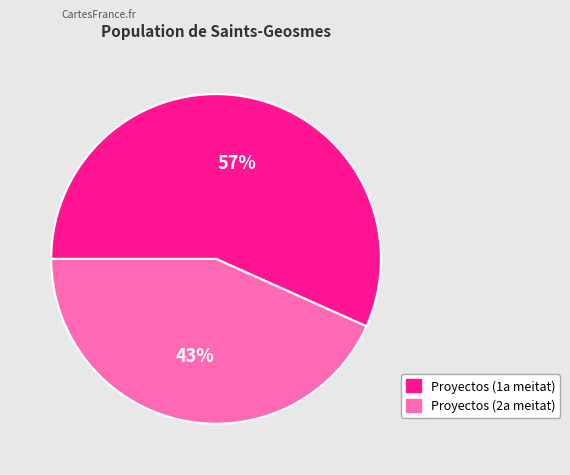

Is there any slice that represents more than half of the pie?

Yes